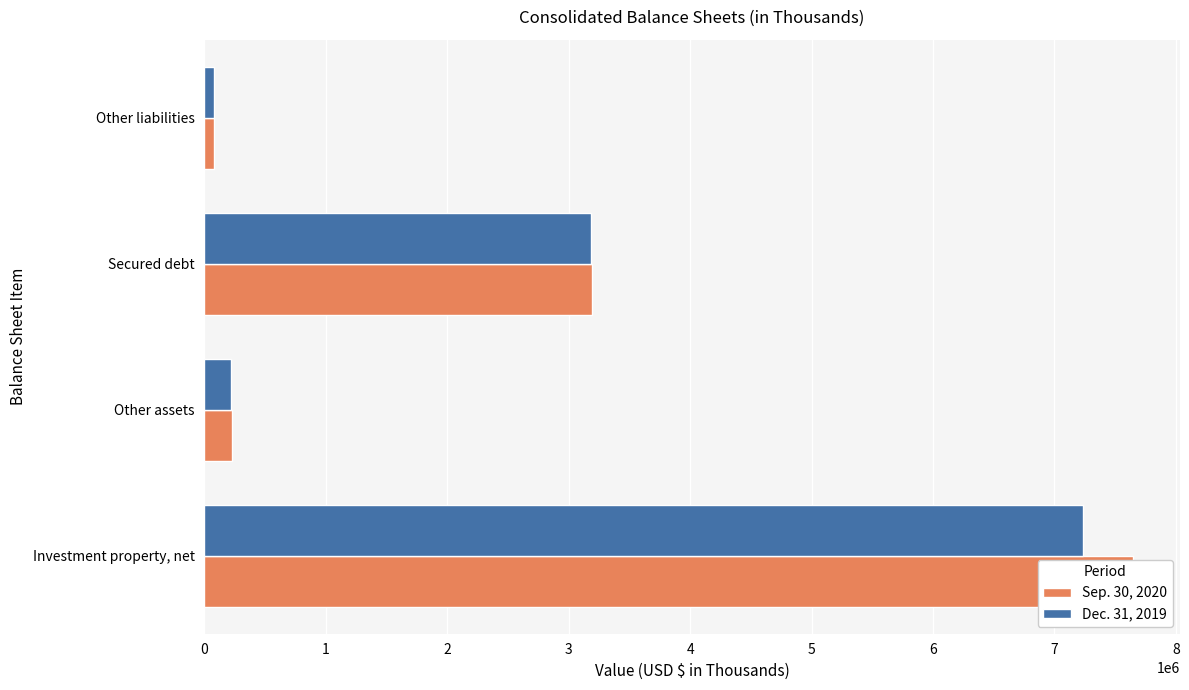

Which series changed the most between 0 and 3?

Sep. 30, 2020